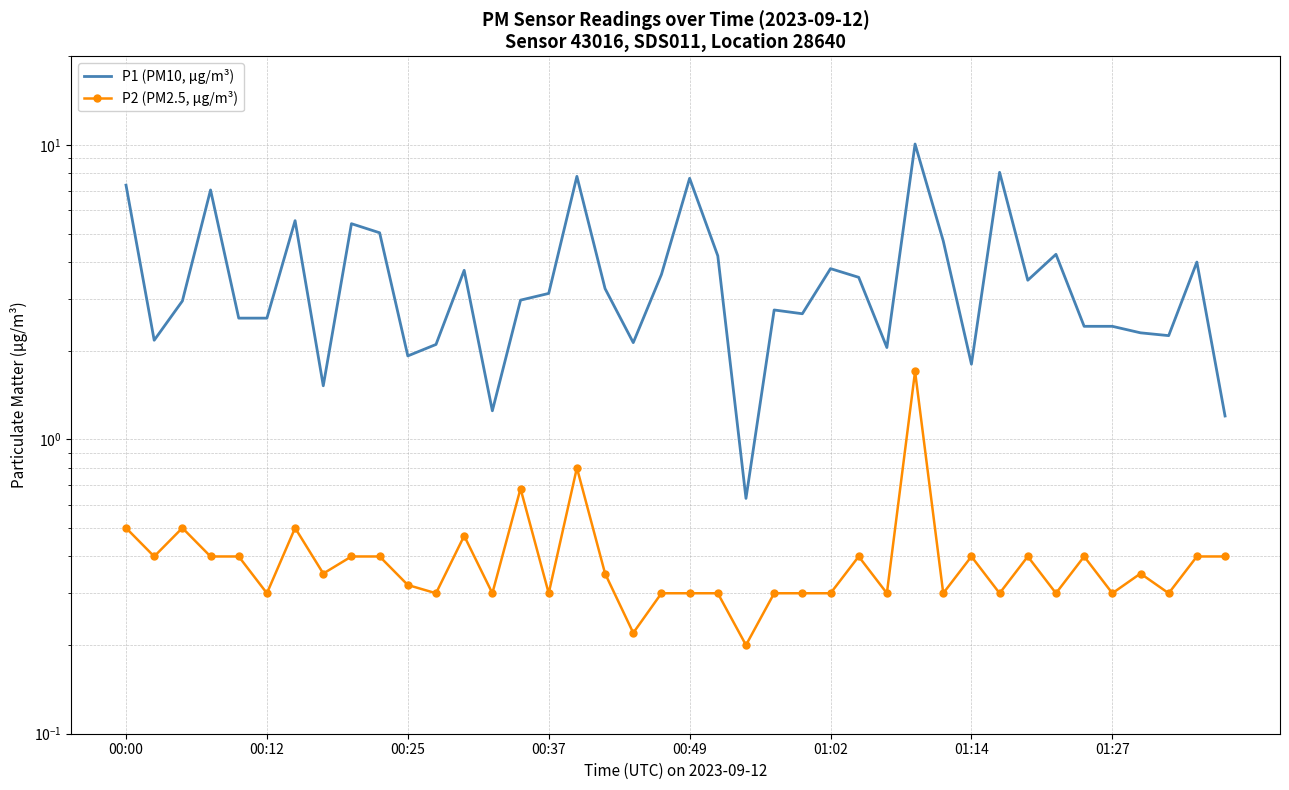

Where is P2 (PM2.5, μg/m³) nearest to the value 0?

22